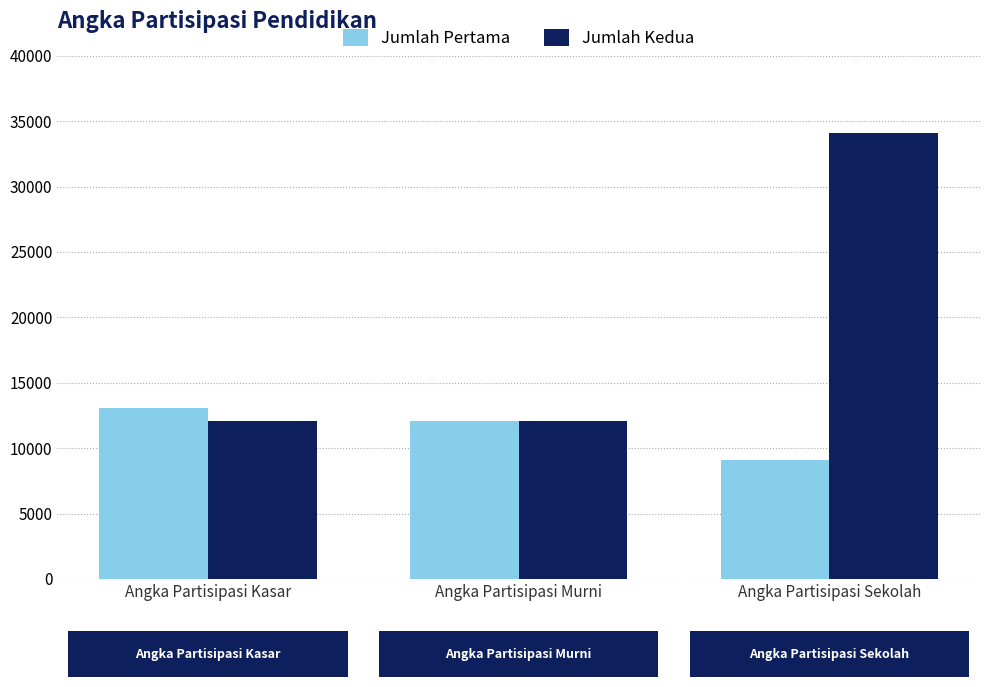

What is the lowest value of the Jumlah Kedua series?

12044